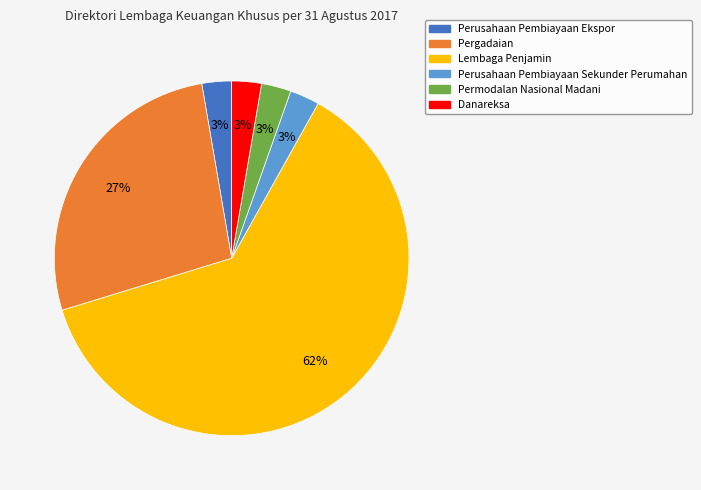

Between Perusahaan Pembiayaan Sekunder Perumahan and Pergadaian, which is larger?

Pergadaian